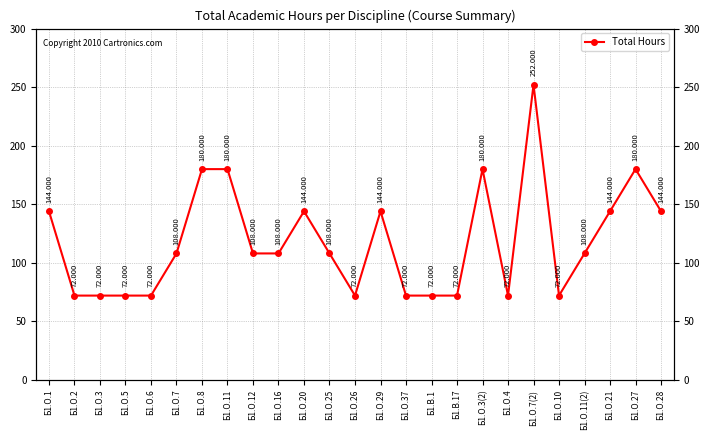

Count the number of data series in this chart.

1